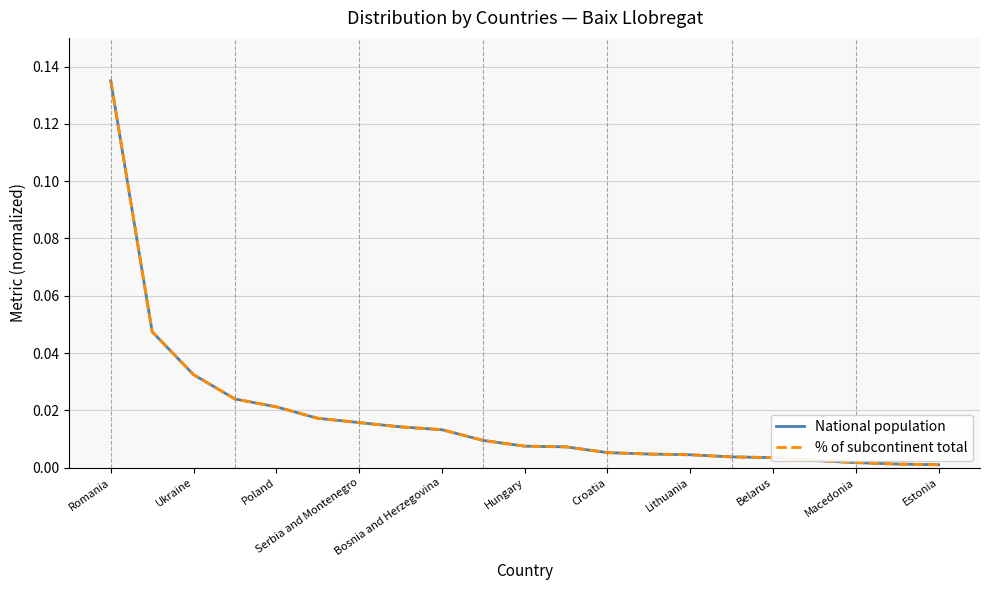

What are all the series names shown in the legend?

National population, % of subcontinent total